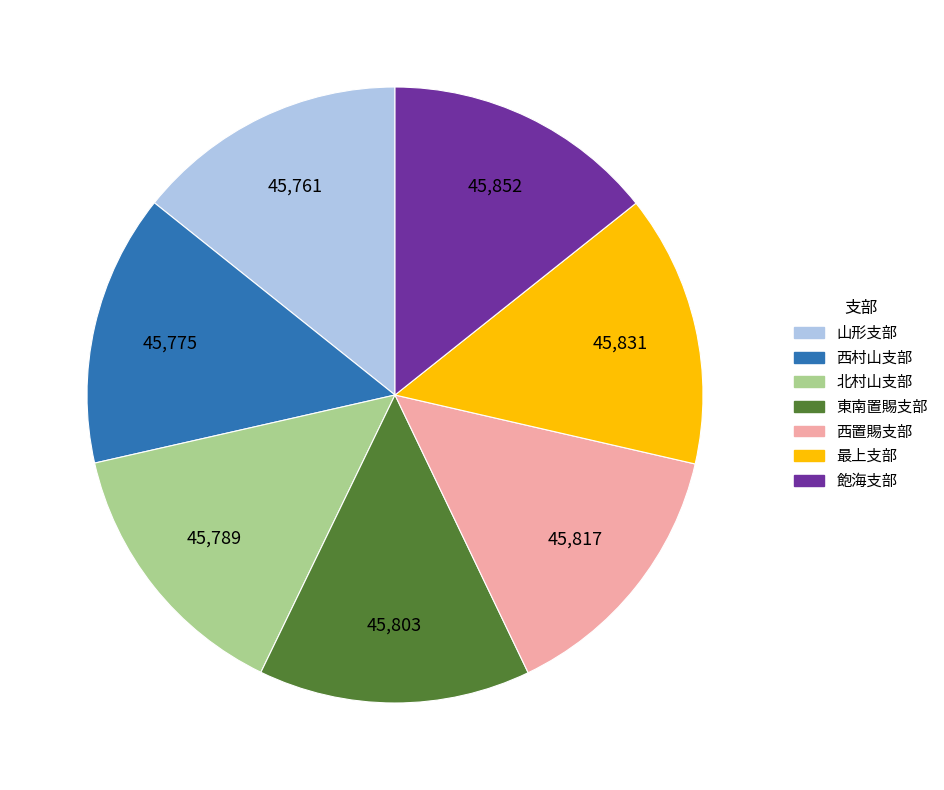

The 西村山支部 slice represents 3% of the pie. True or false?

False